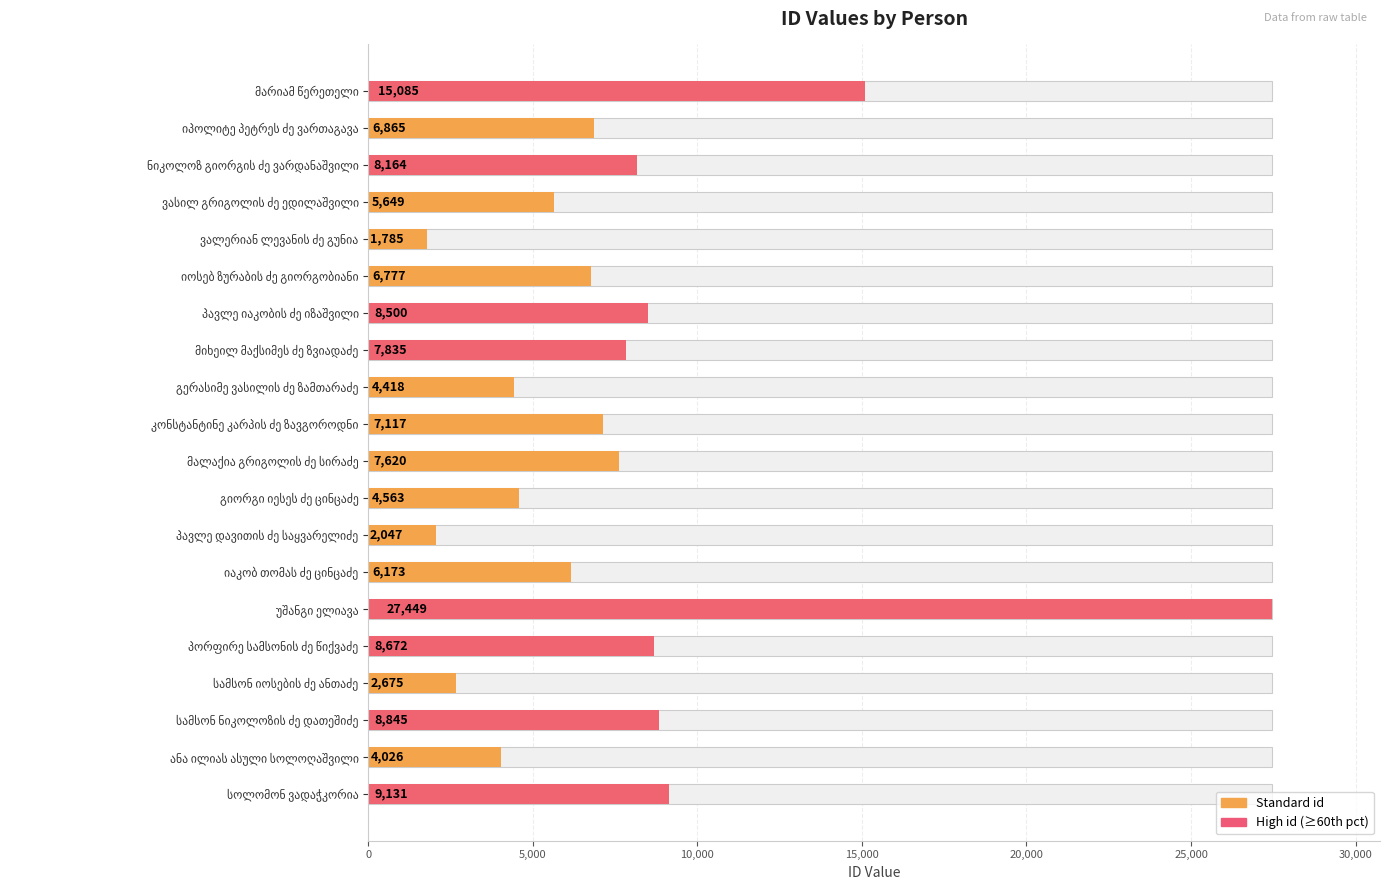

What is the value of the 12th bar from the left?

4563